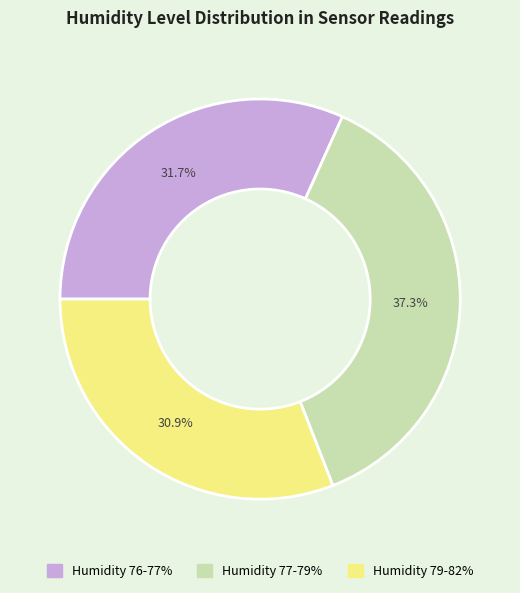

Does any single category account for the majority?

No